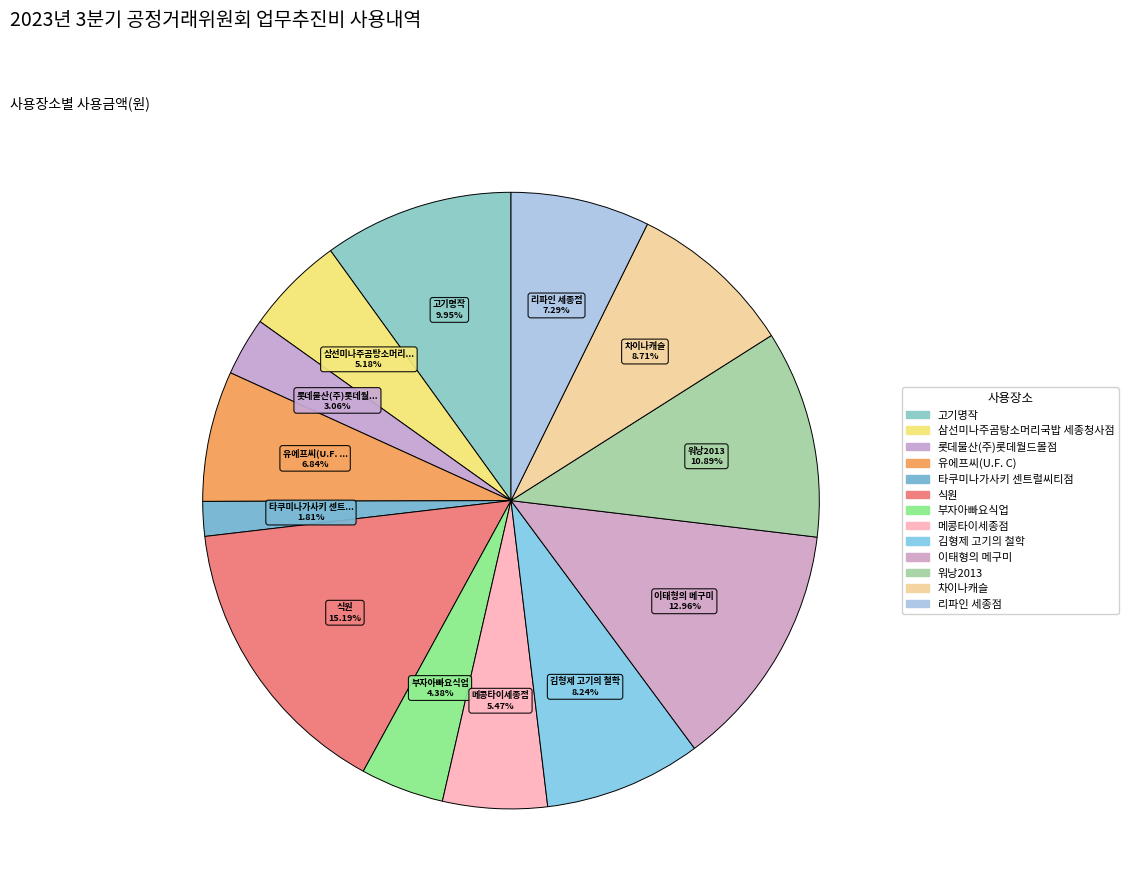

How many segments does this pie chart have?

13